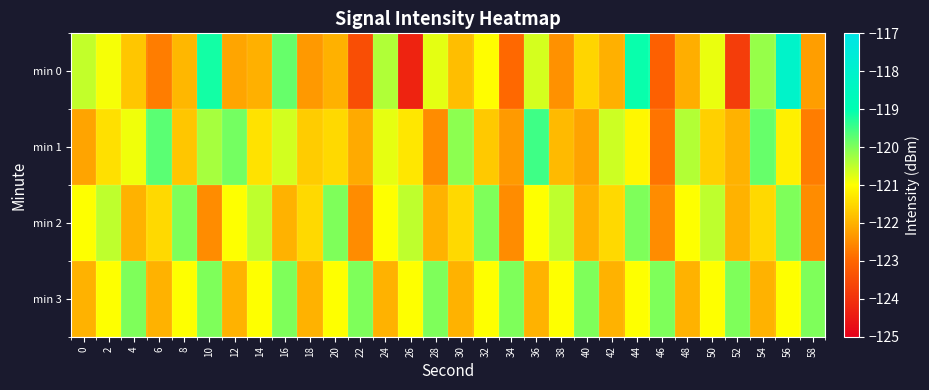

At which category is the sum across all series the highest?

56